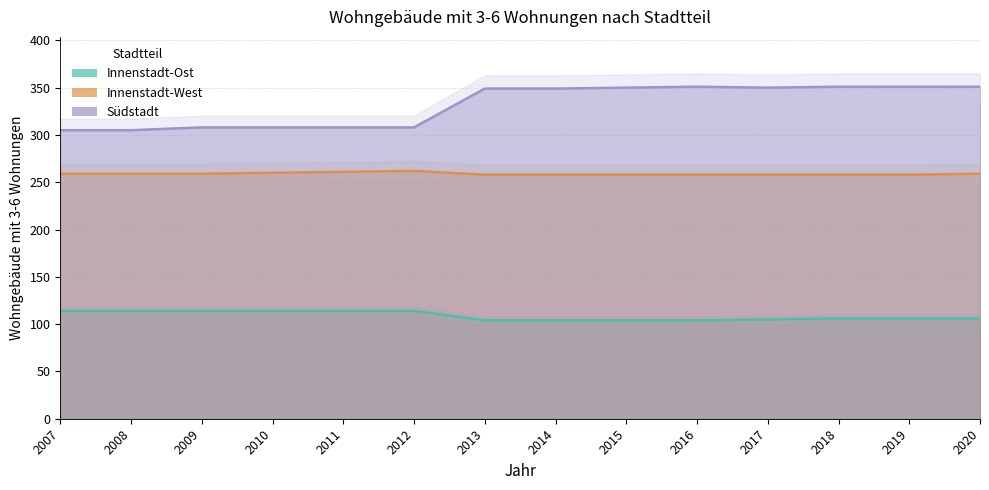

Which category has the lowest value across all series?

2013